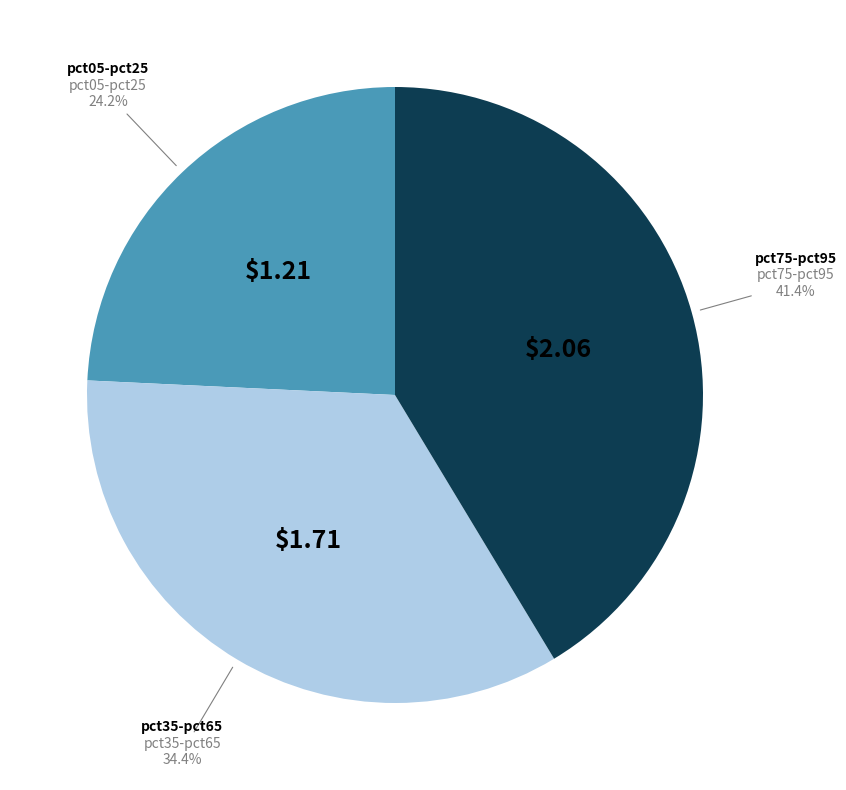

Is there any slice that represents more than half of the pie?

No